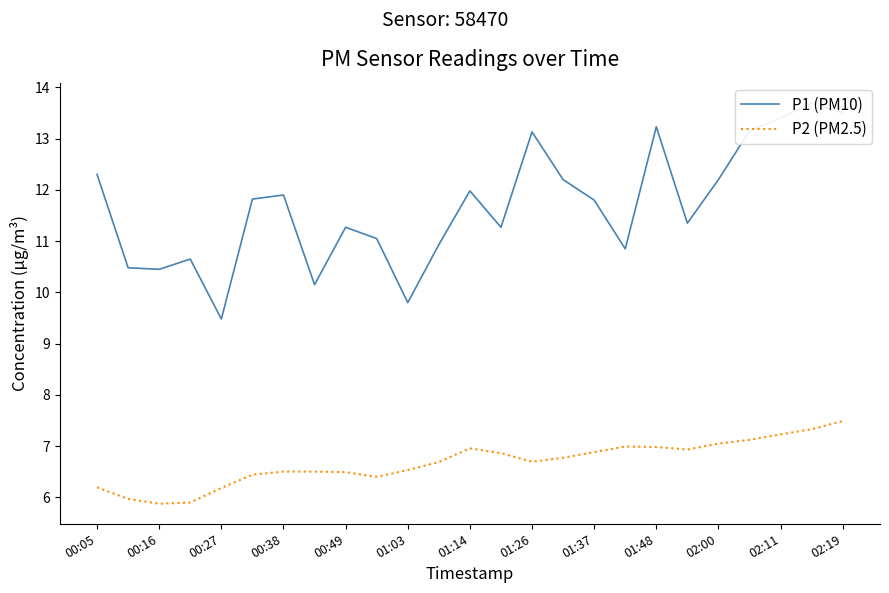

What is the lowest value of the P2 (PM2.5) series?

5.9